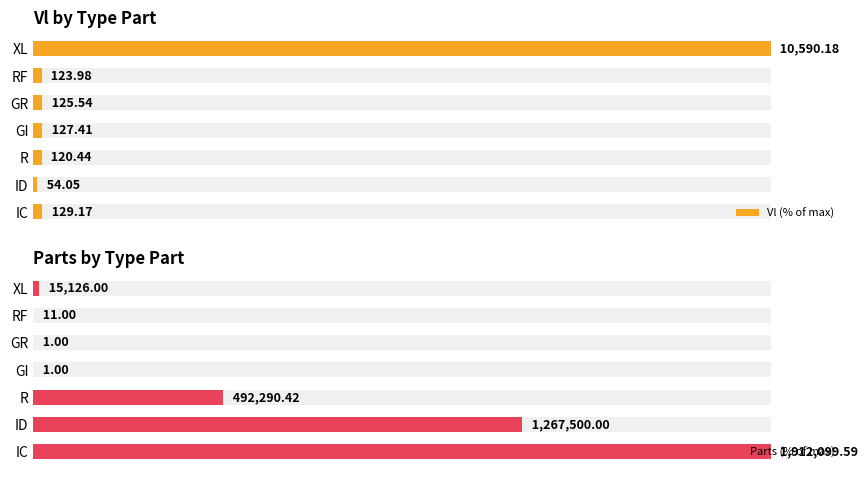

Count the number of categories in the chart.

7